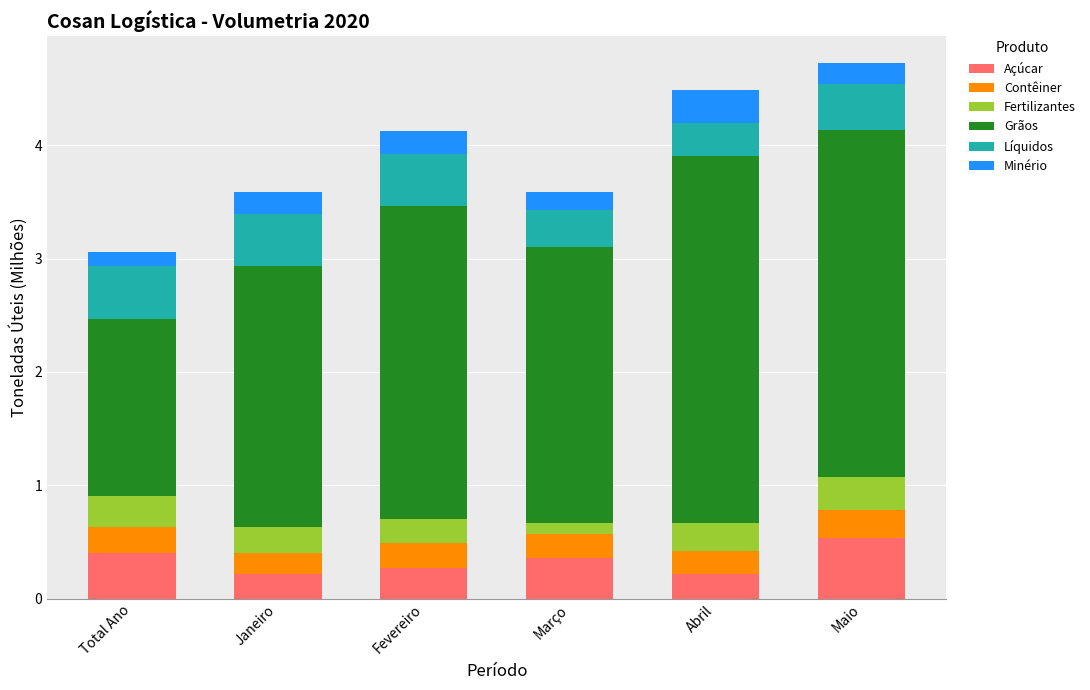

At which label does Açúcar reach its peak?

Maio